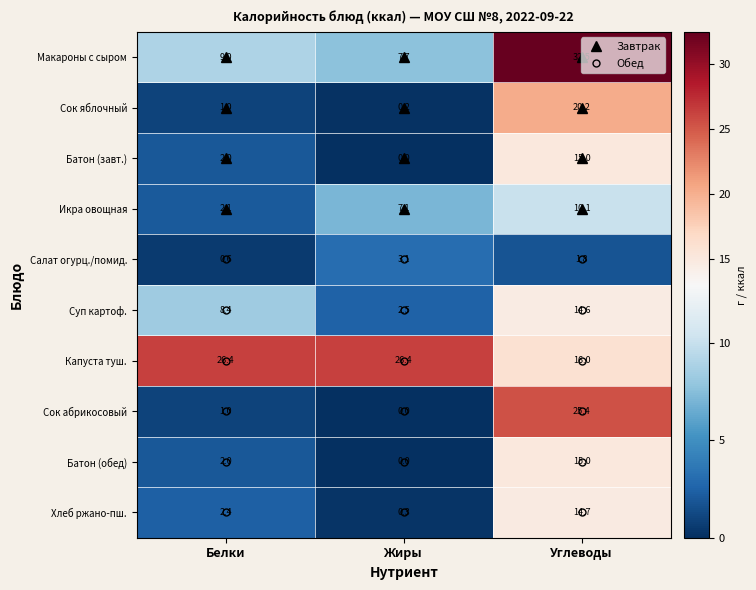

Which series has the largest total across all categories?

Капуста туш.